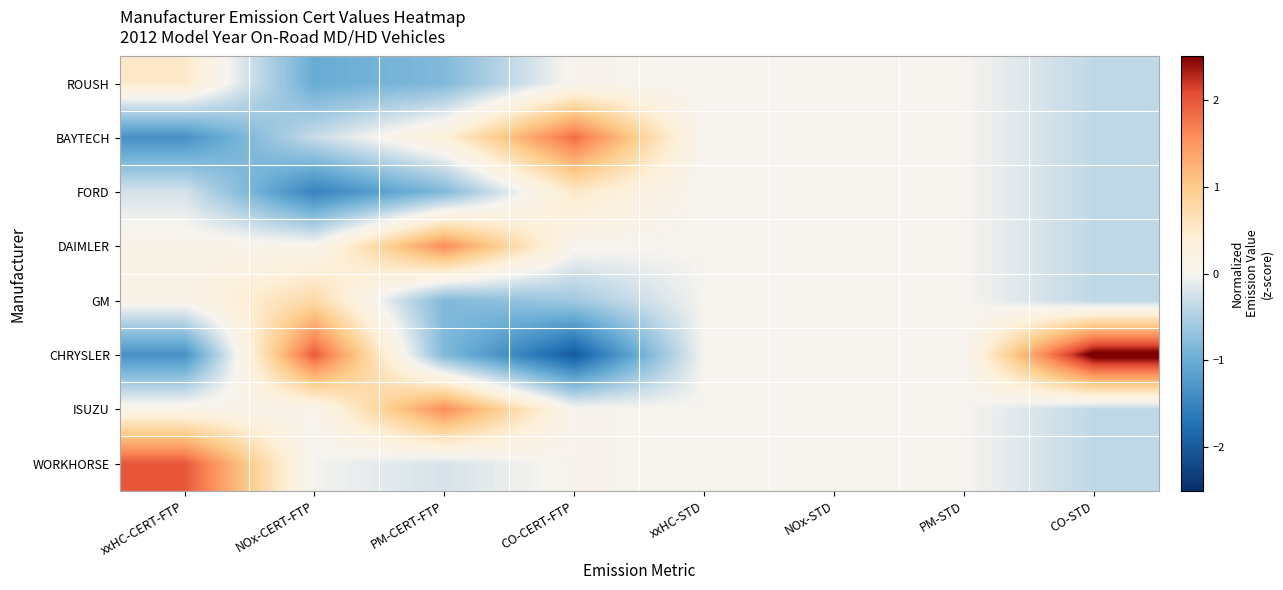

What is the spread (max minus min) of values at CO-STD?

3.0